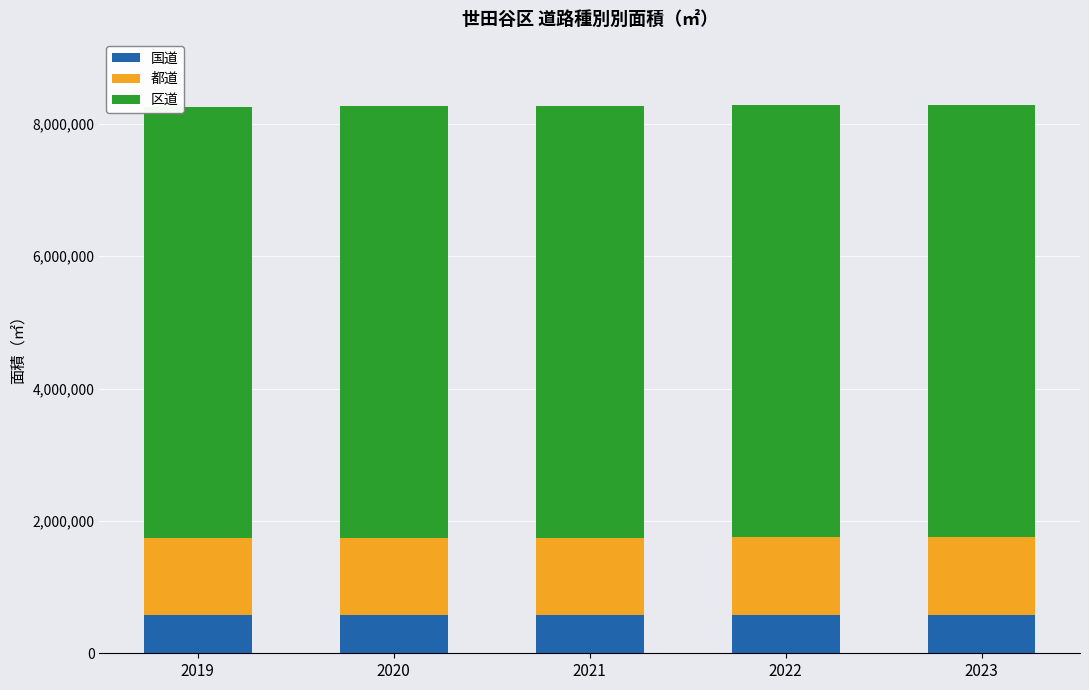

What is the difference between the maximum and minimum values in the 国道 series?

51